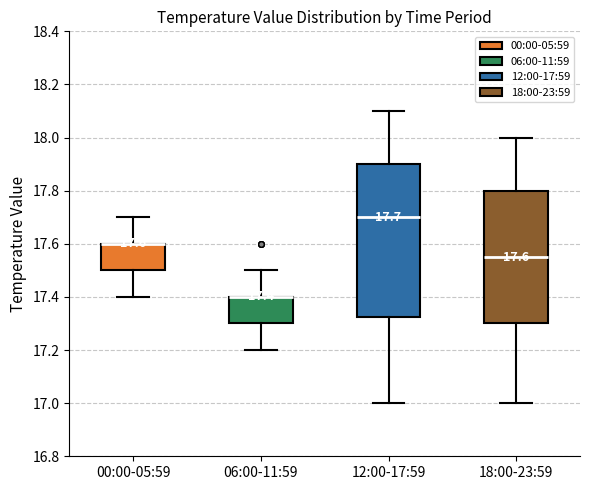

Which box is the tallest, from its lower edge to its upper edge?

12:00-17:59